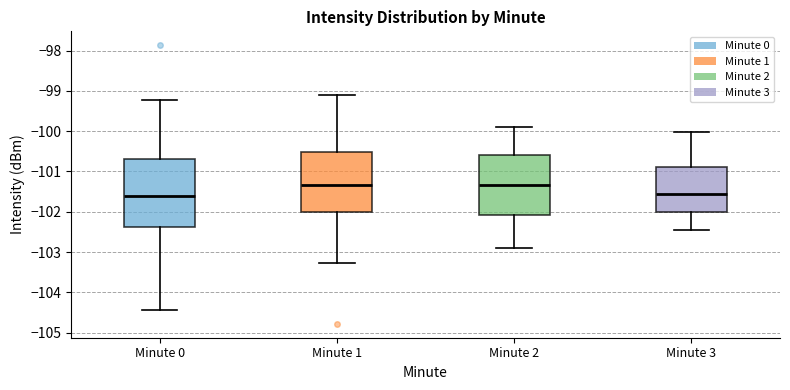

Reading left to right, transcribe this box plot: for each box, give where its median line is, the range the box spans, and where its two whiskers end, as read against the y-axis. The values are not printed on the chart, so give them approximately, as read against the axis.

Minute 0: median -101.6, box -102.4 to -100.7, whiskers -104.4 to -99.2
Minute 1: median -101.3, box -102.0 to -100.5, whiskers -103.3 to -99.1
Minute 2: median -101.3, box -102.1 to -100.6, whiskers -102.9 to -99.9
Minute 3: median -101.6, box -102.0 to -100.9, whiskers -102.5 to -100.0